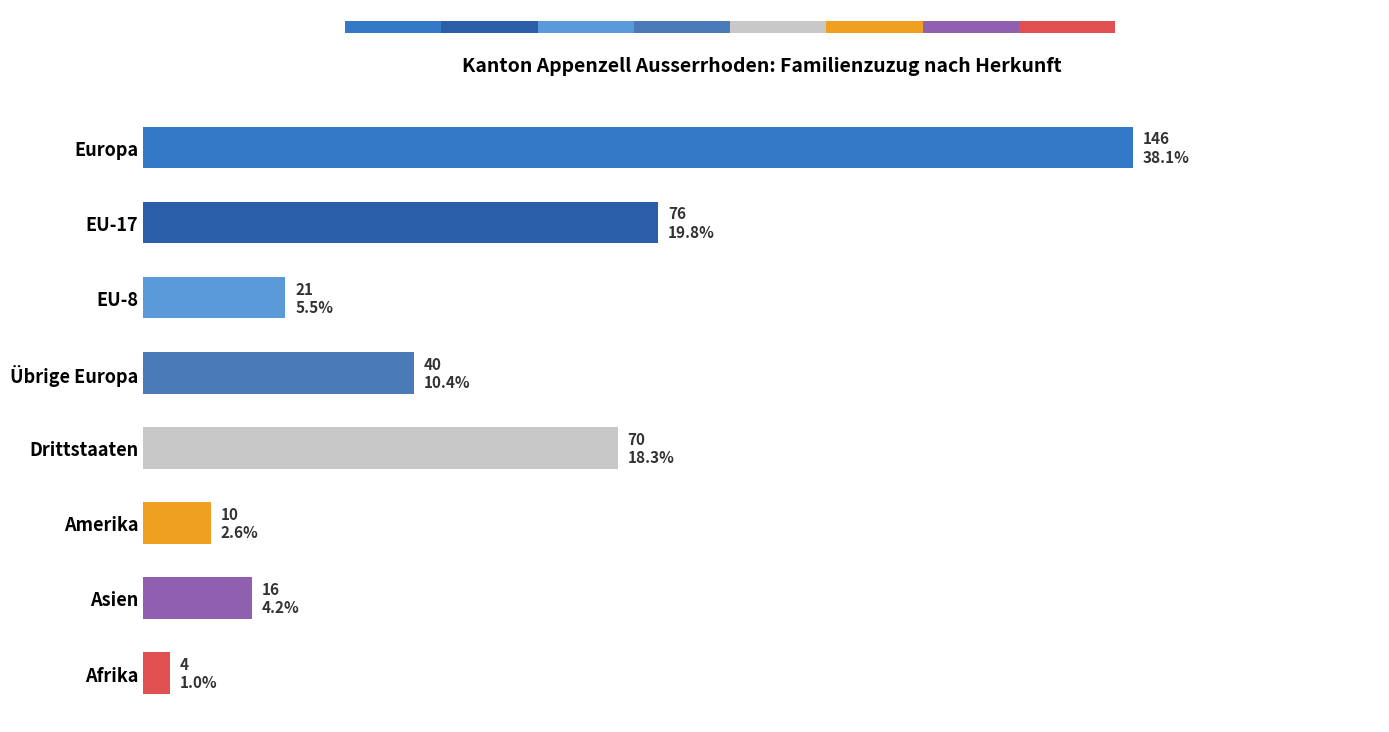

Which has a higher value, EU-8 or Übrige Europa?

Übrige Europa